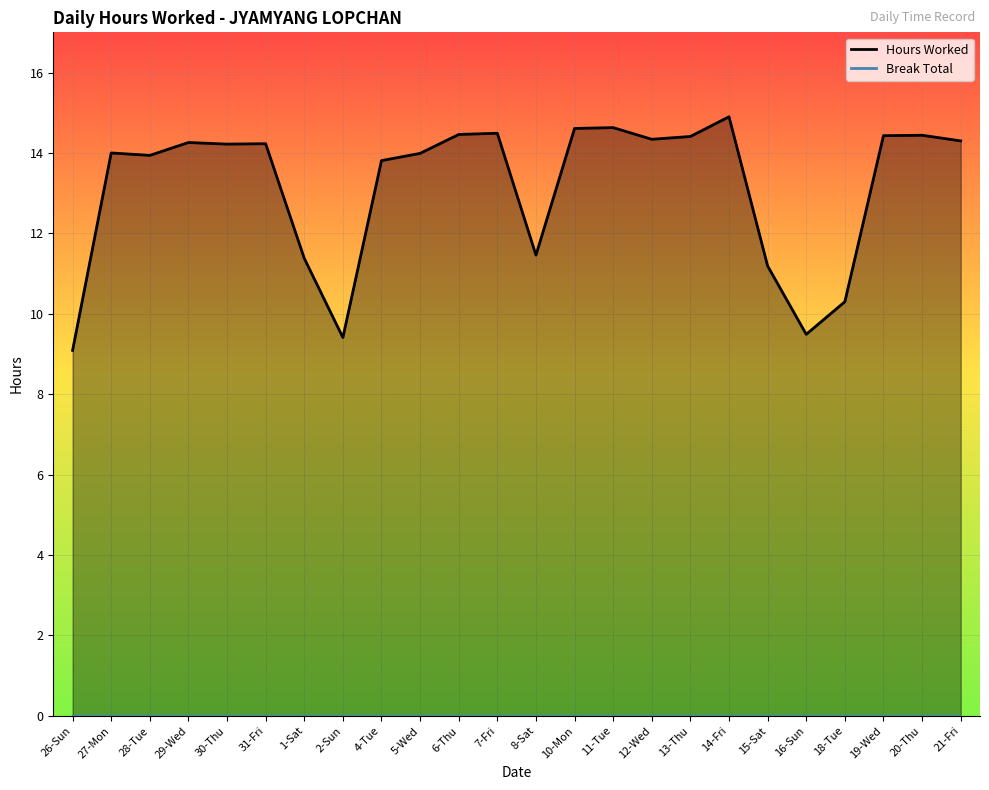

Approximately how many times larger is the value at 20-Thu compared to 10-Mon?

1.0